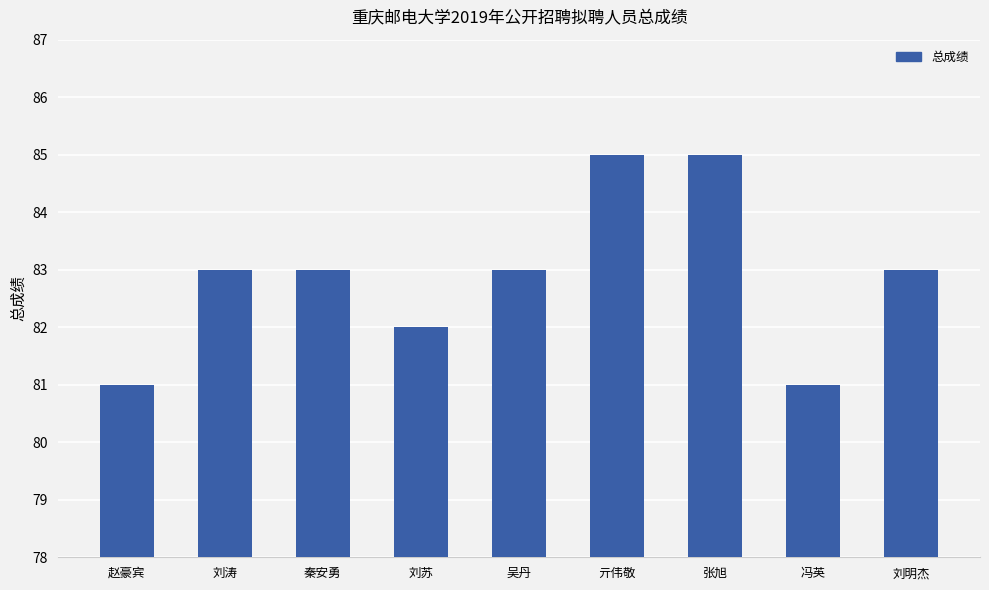

What is the smallest value displayed?

81